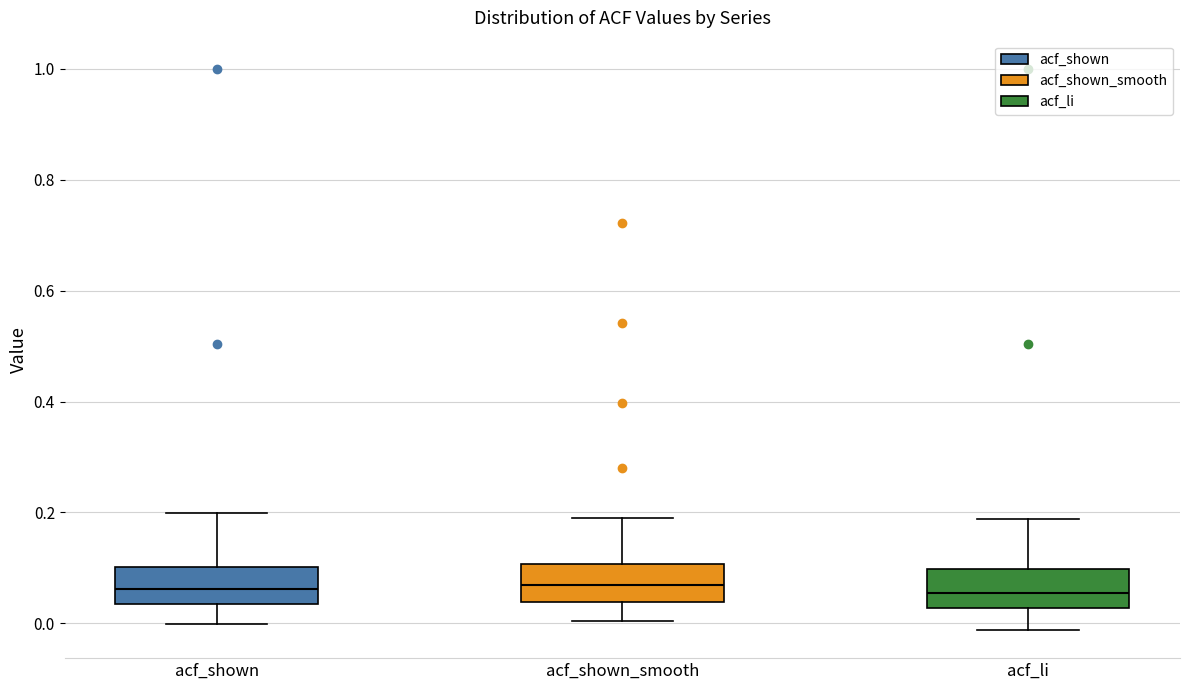

Where does the upper whisker of the box for acf_shown end on the y-axis? The values are not printed on the chart, so give them approximately, as read against the axis.

0.20